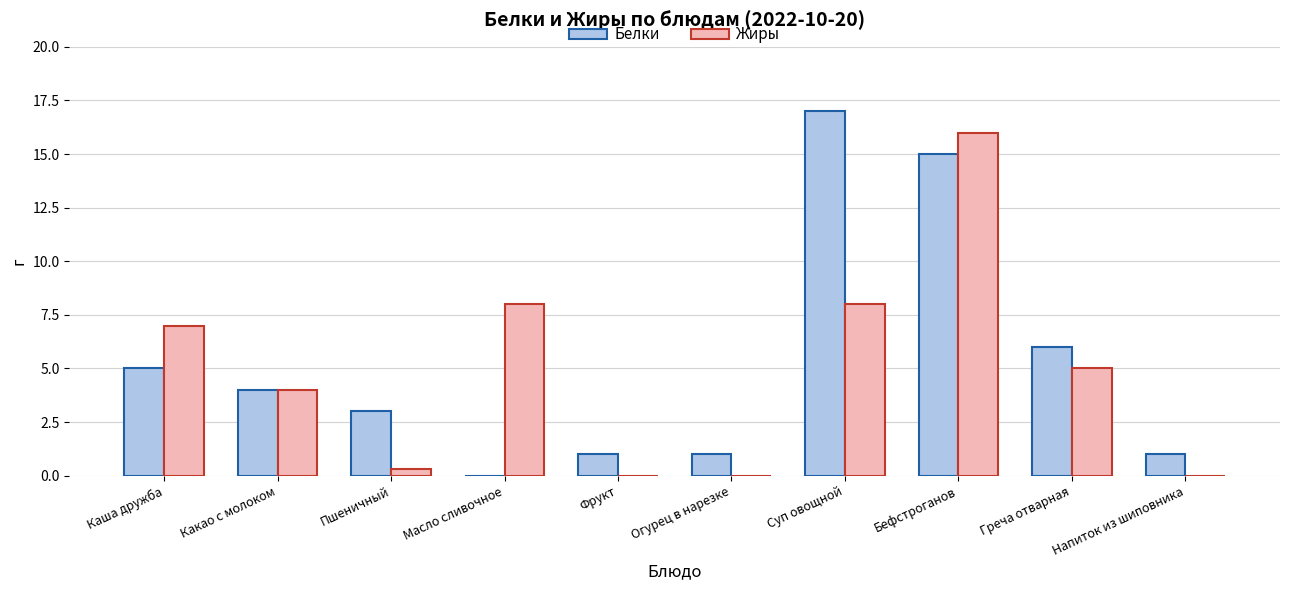

True or false: Белки has a value of 15.0 at Бефстроганов.

True